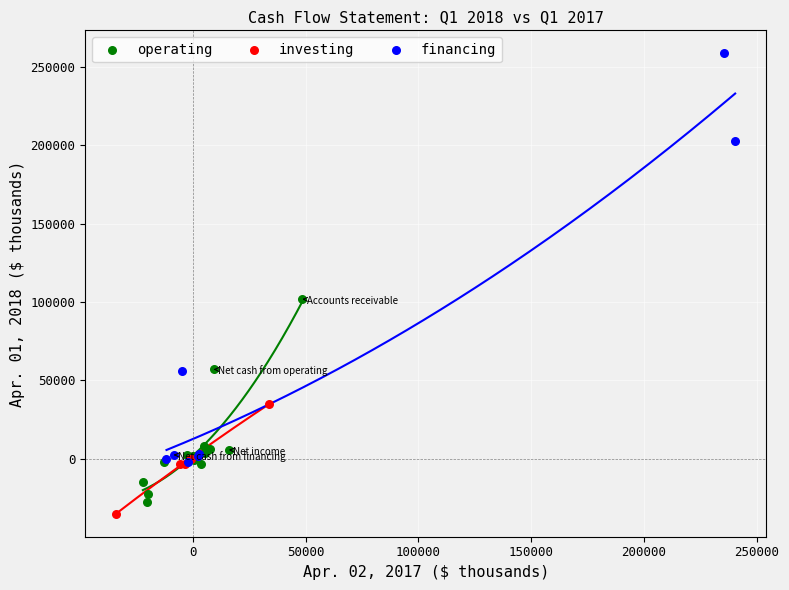

Which series reaches the maximum Y coordinate?

financing